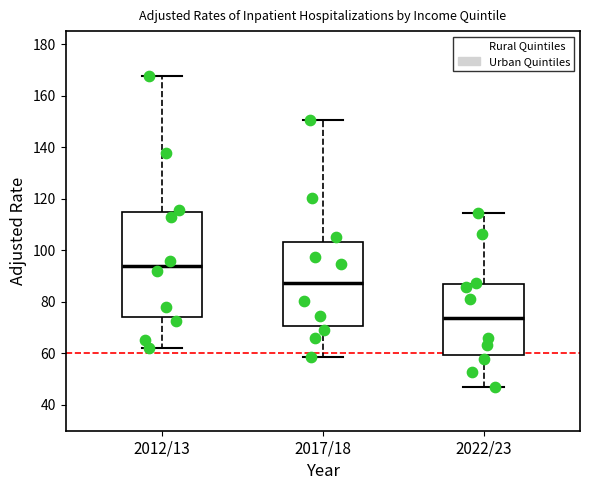

Reading left to right, read every box against the y-axis: the position of its median line, the range the box covers, and the ends of its whiskers. The values are not printed on the chart, so give them approximately, as read against the axis.

2012/13: median 94, box 74 to 114, whiskers 62 to 168
2017/18: median 88, box 70 to 104, whiskers 58 to 150
2022/23: median 74, box 60 to 88, whiskers 46 to 114